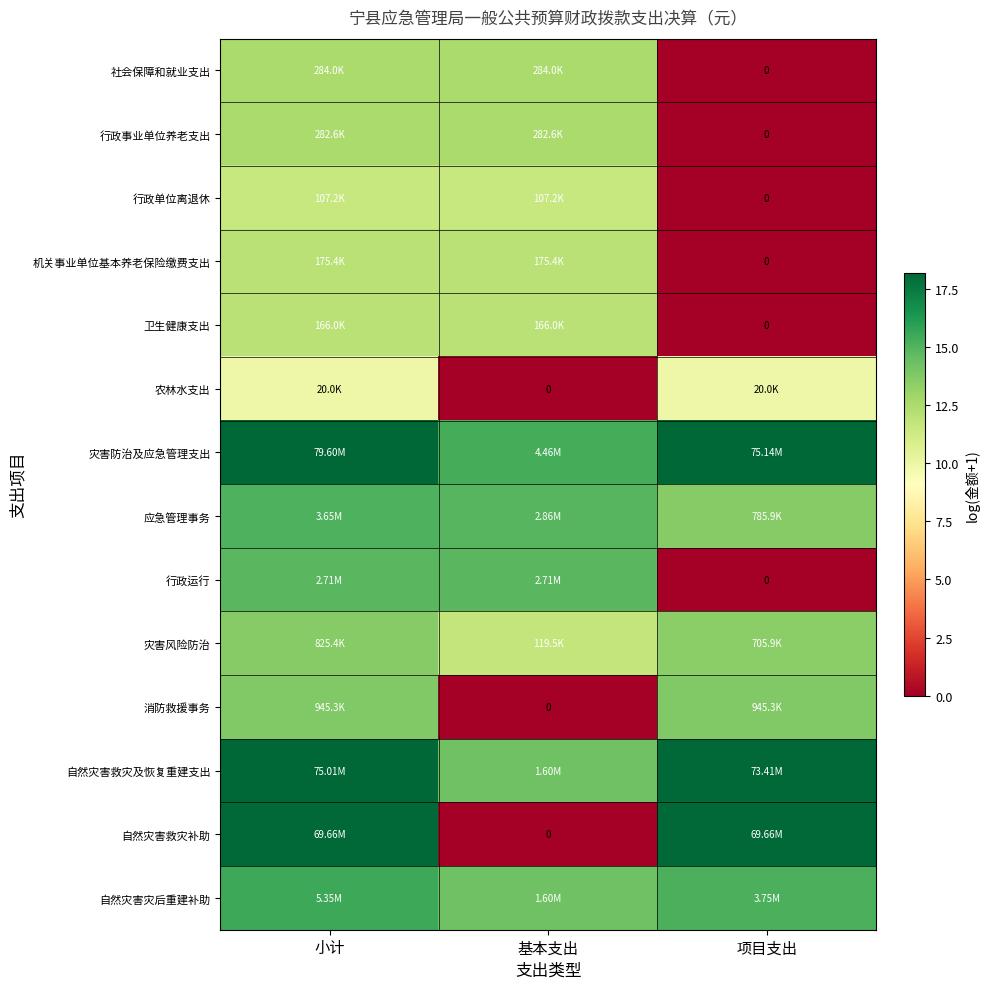

The 消防救援事务 series shows 13.8 at 项目支出. True or false?

True